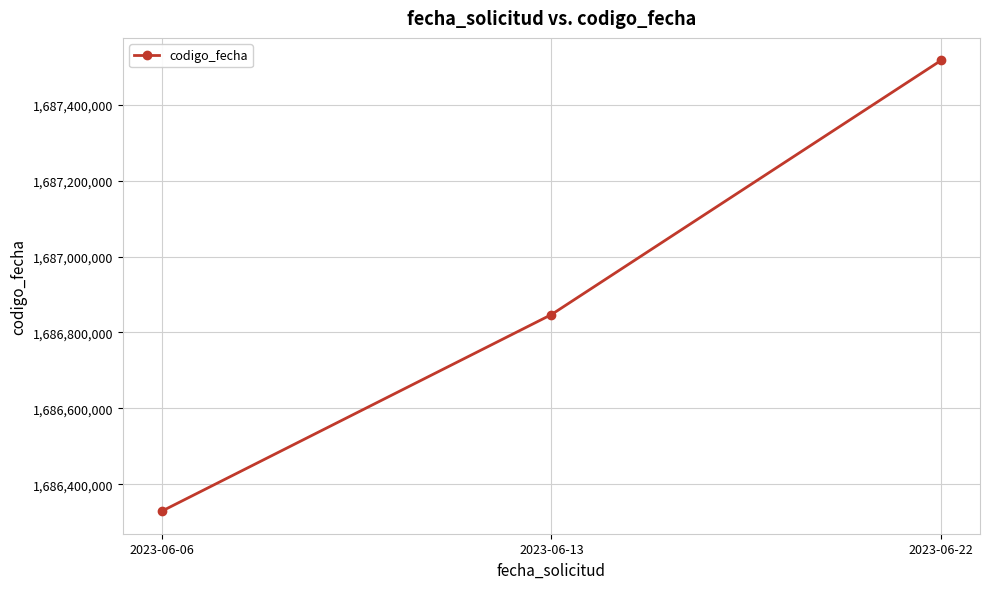

What is the approximate value at 2023-06-06?

1686329052